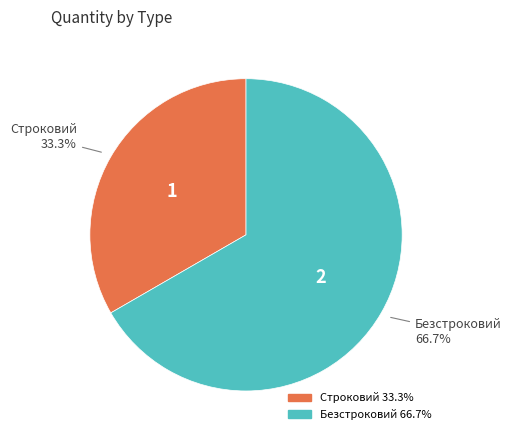

Combined, what portion of the pie is Безстроковий and Строковий?

100.0%